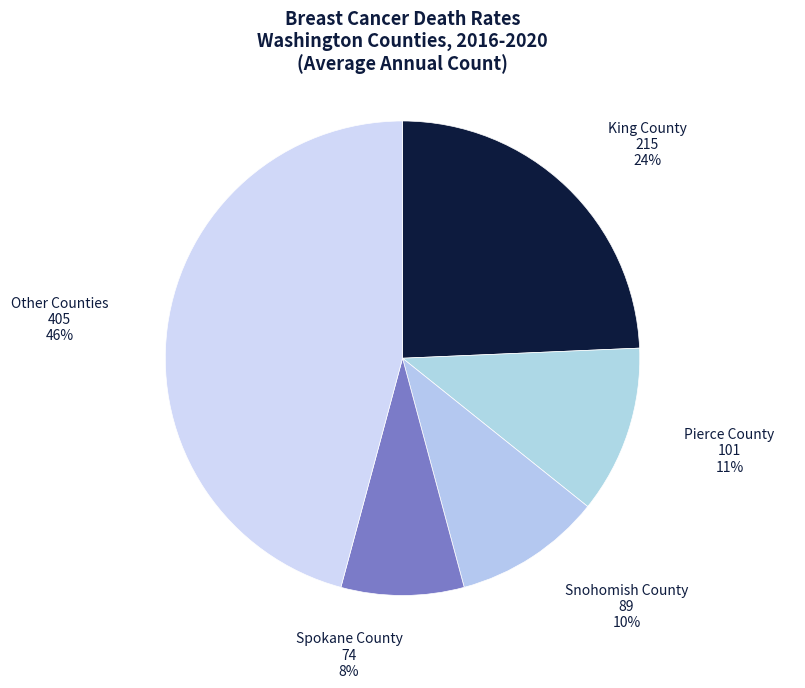

Does King County account for over 50% of the chart?

No